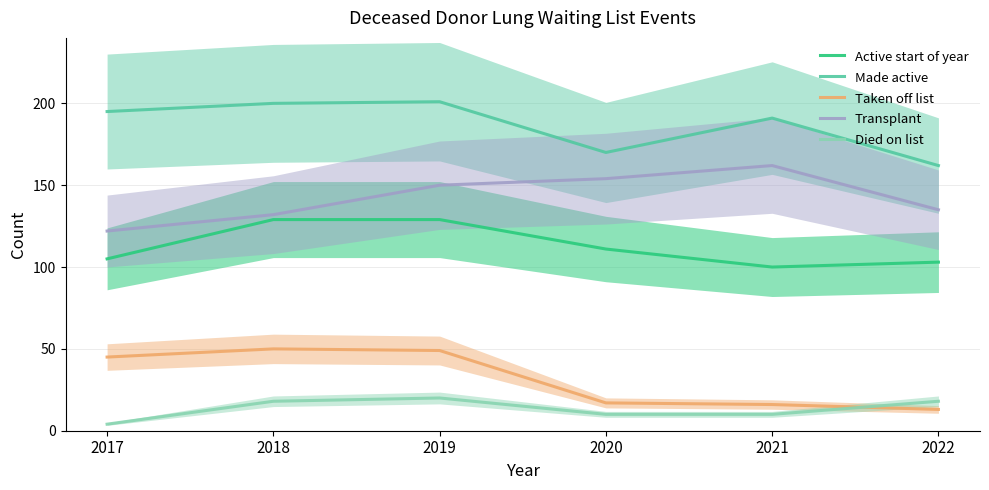

At which label does Died on list reach its peak?

2019